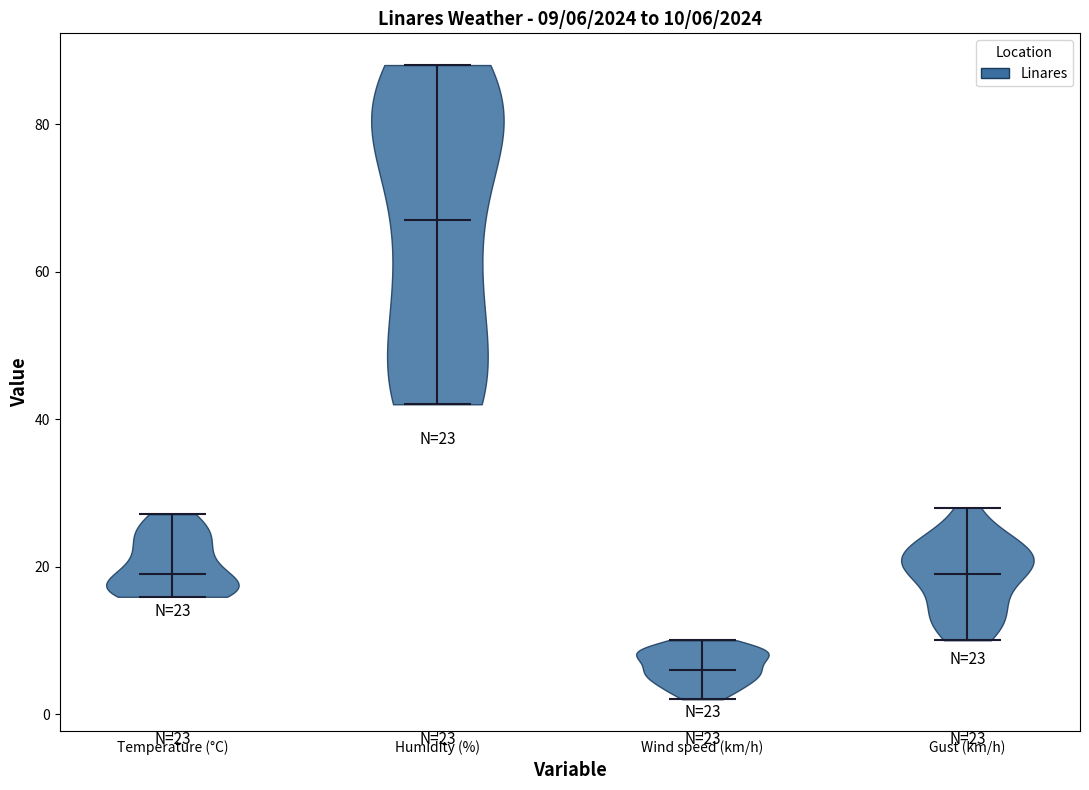

Which violin has the highest median line?

Humidity (%)